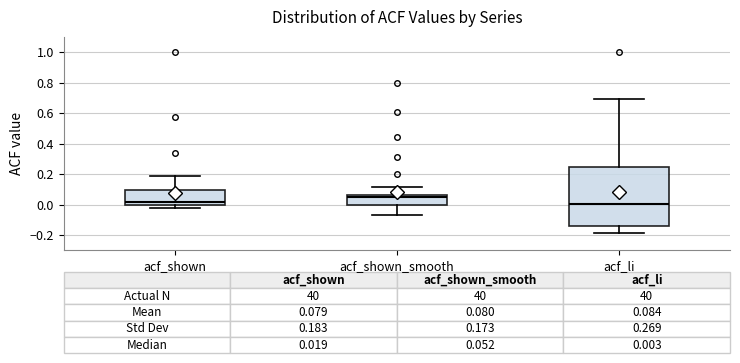

Which box is the tallest, from its lower edge to its upper edge?

acf_li